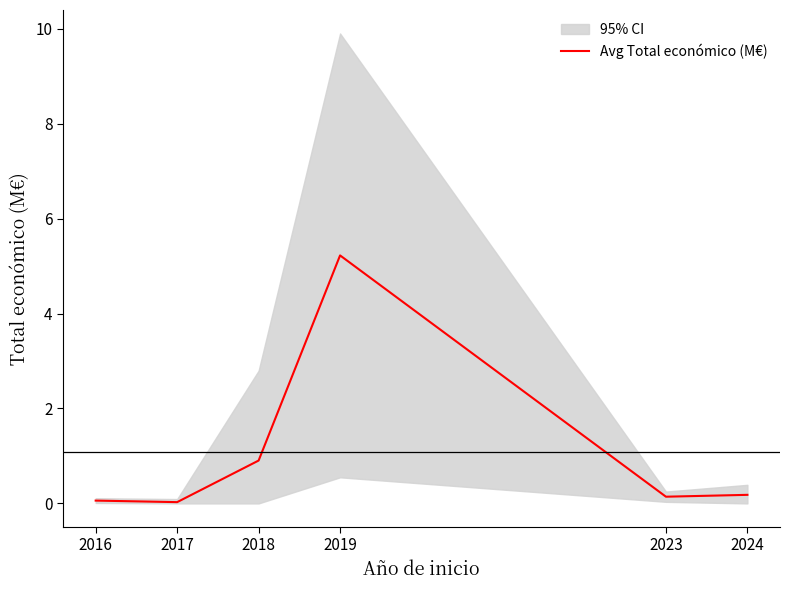

What is the difference between the maximum and second lowest values?

5.2